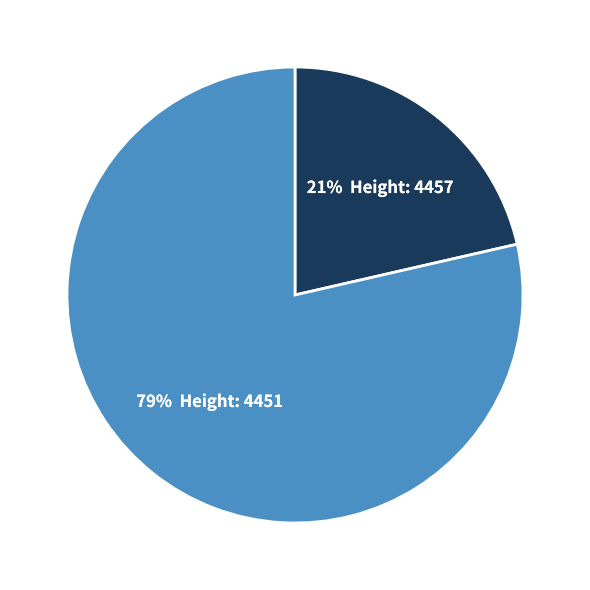

Is there a majority slice in this chart?

Yes